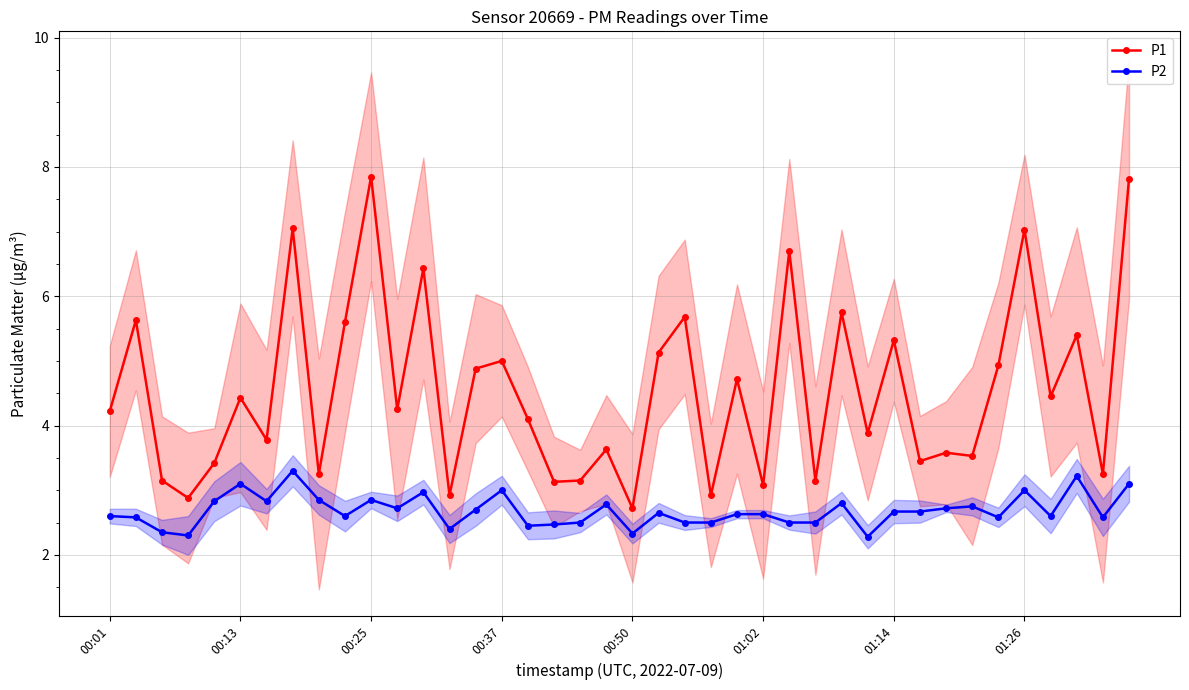

What is the value of the P2 point at the 26th from the left?

2.6